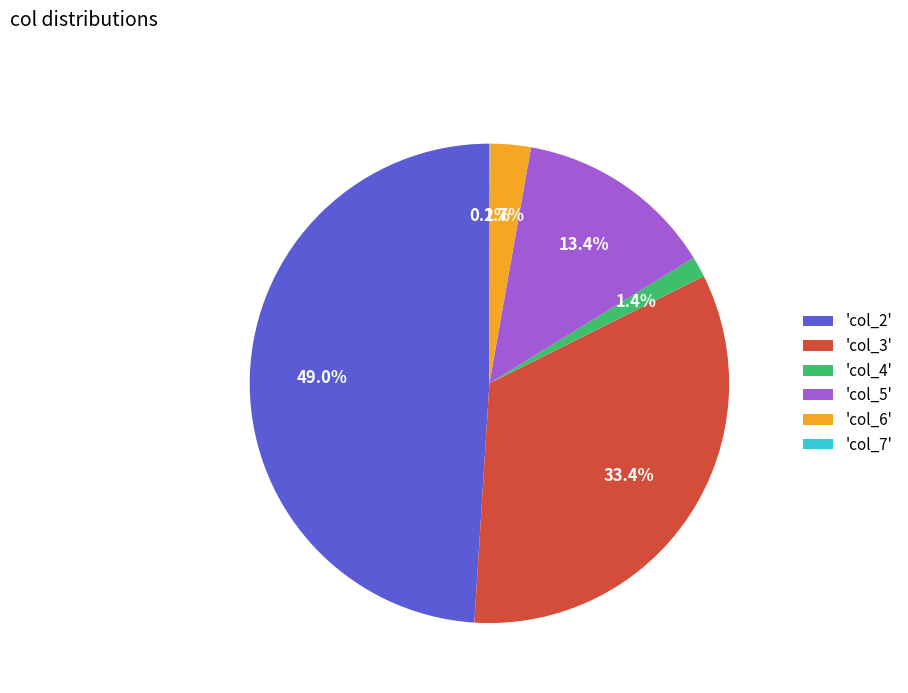

Which has a higher value, 'col_6' or 'col_5'?

'col_5'